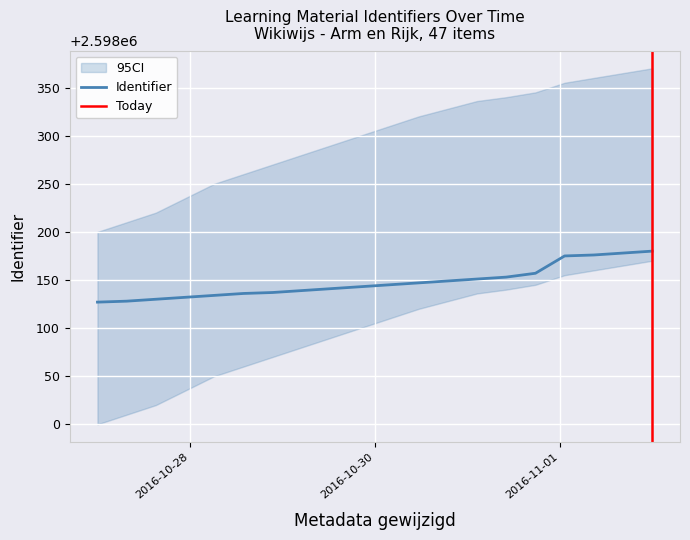

What is the minimum value for Identifier?

2598127